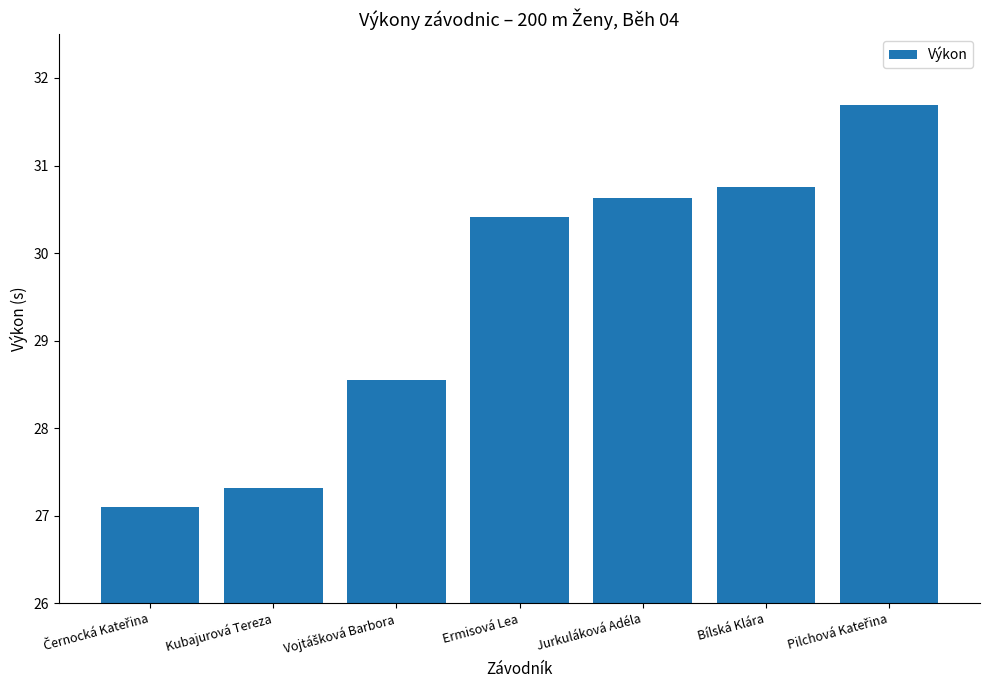

Approximately how many times larger is the value at Jurkuláková Adéla compared to Ermisová Lea?

1.0